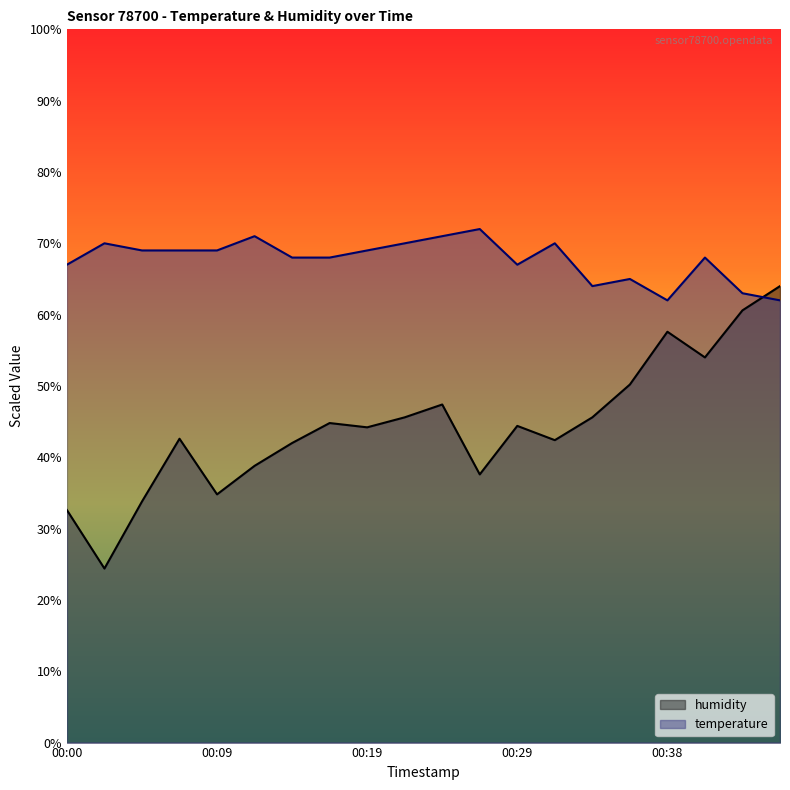

At how many categories does at least one series exceed 51?

20